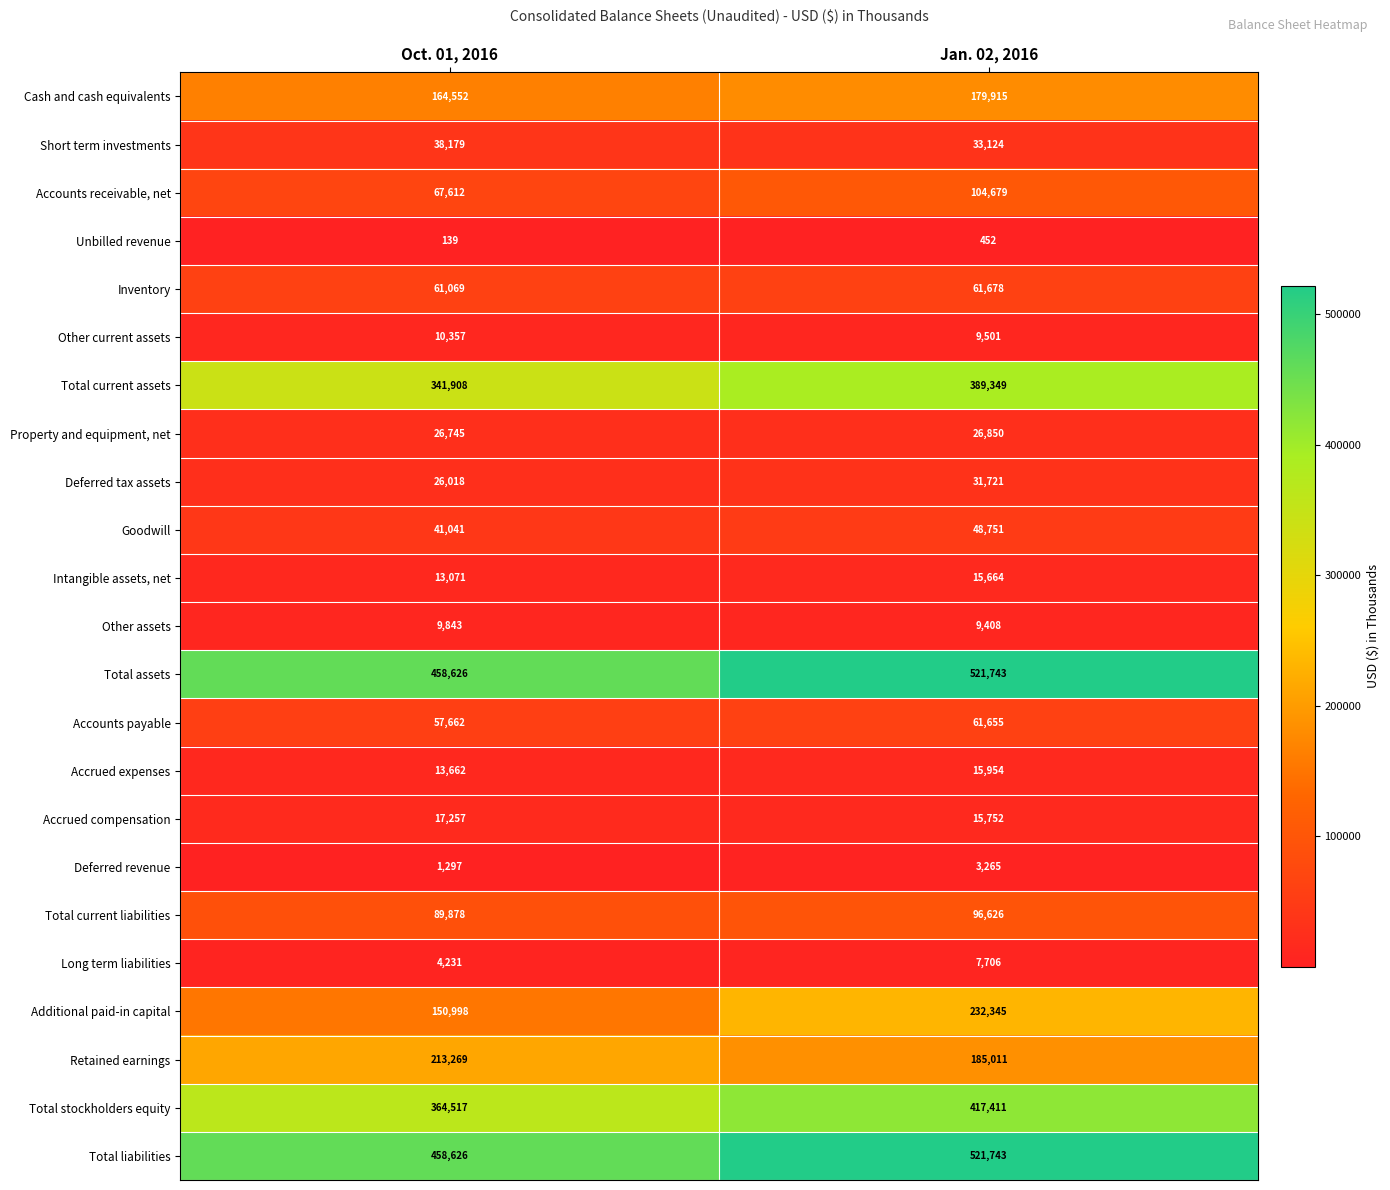

The Total stockholders equity series shows 364517 at Oct. 01, 2016. True or false?

True